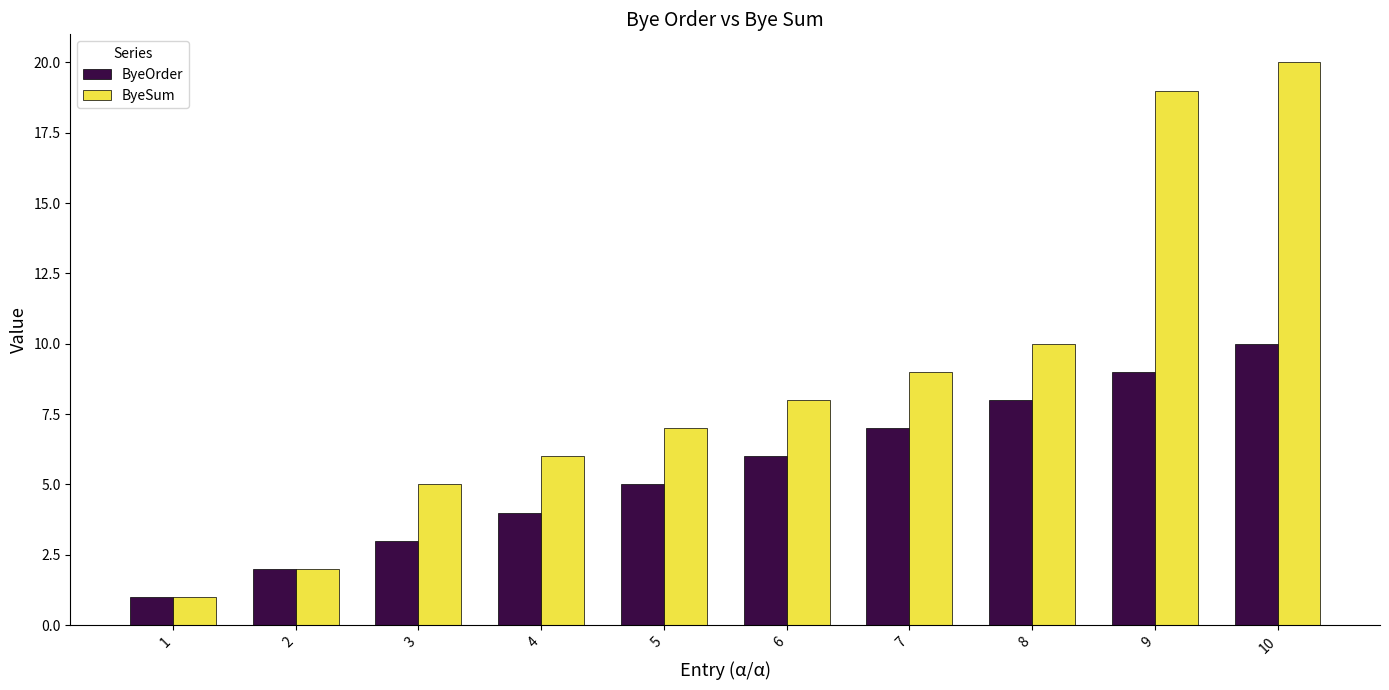

What are all the series names shown in the legend?

ByeOrder, ByeSum